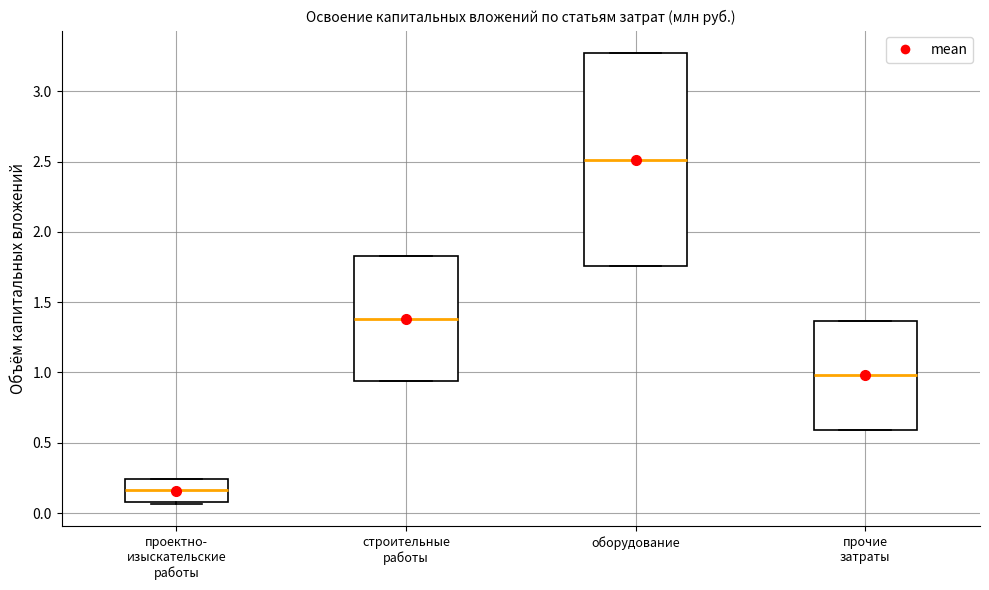

Which box is the tallest, from its lower edge to its upper edge?

оборудование